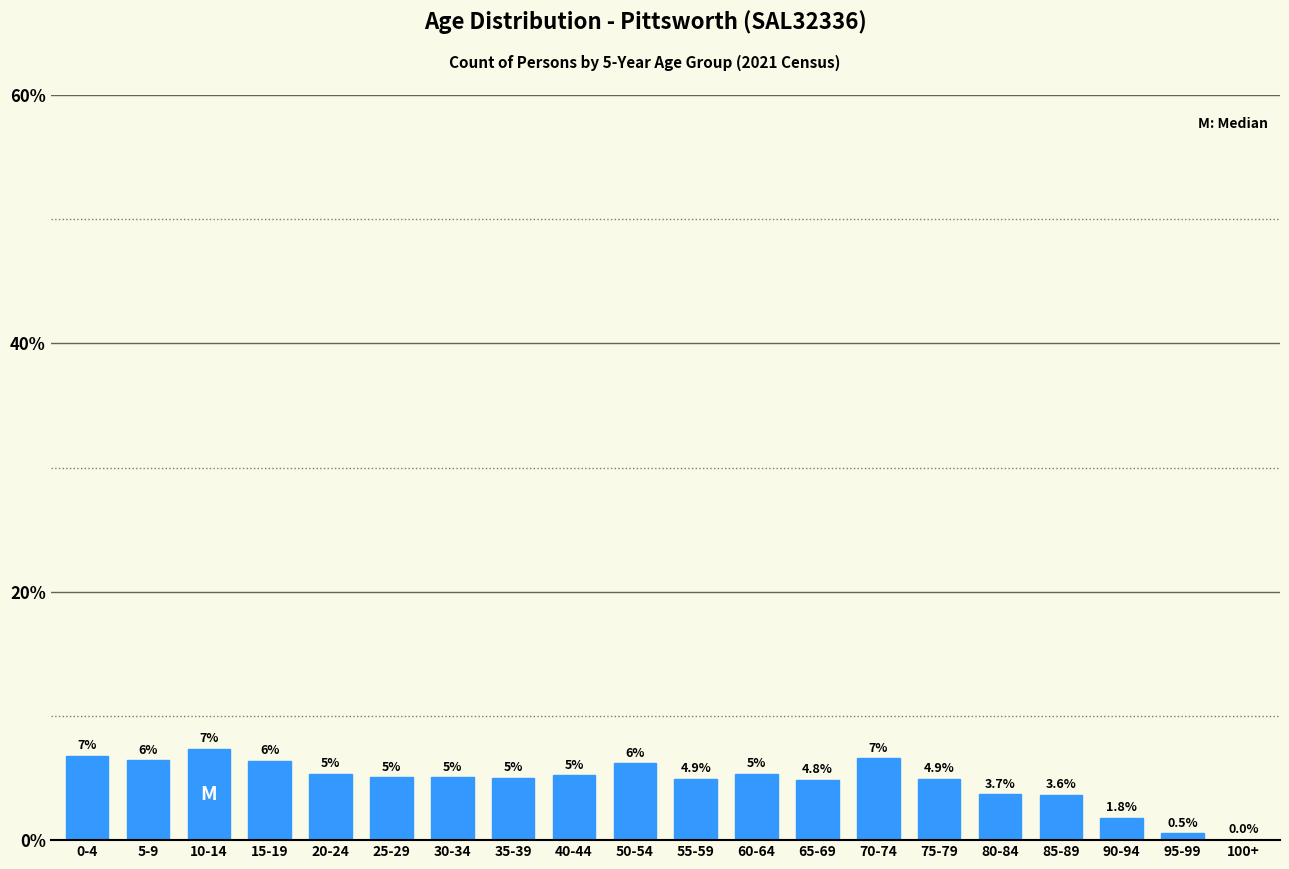

Approximately how many times larger is the value at 20-24 compared to 10-14?

0.7